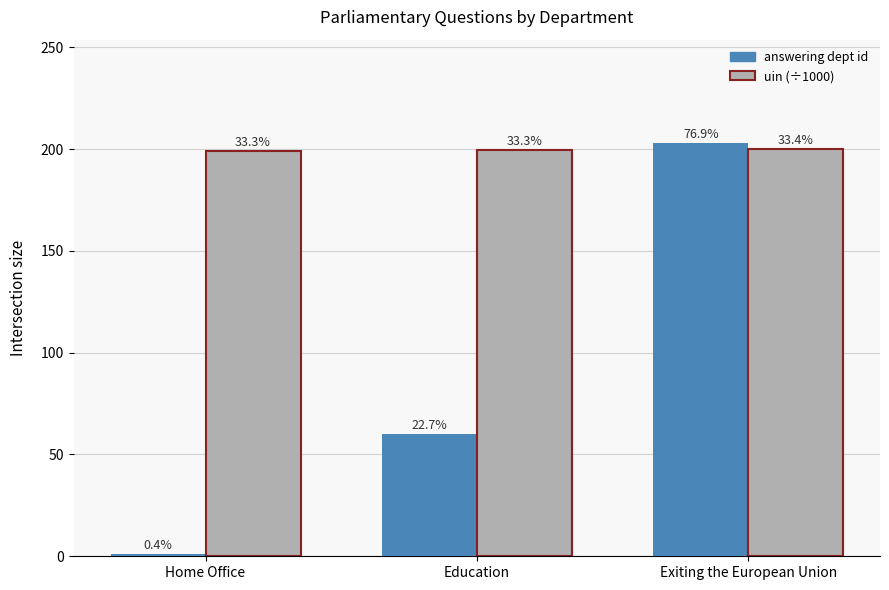

Is it true that answering dept id equals 0.7 at Home Office?

False